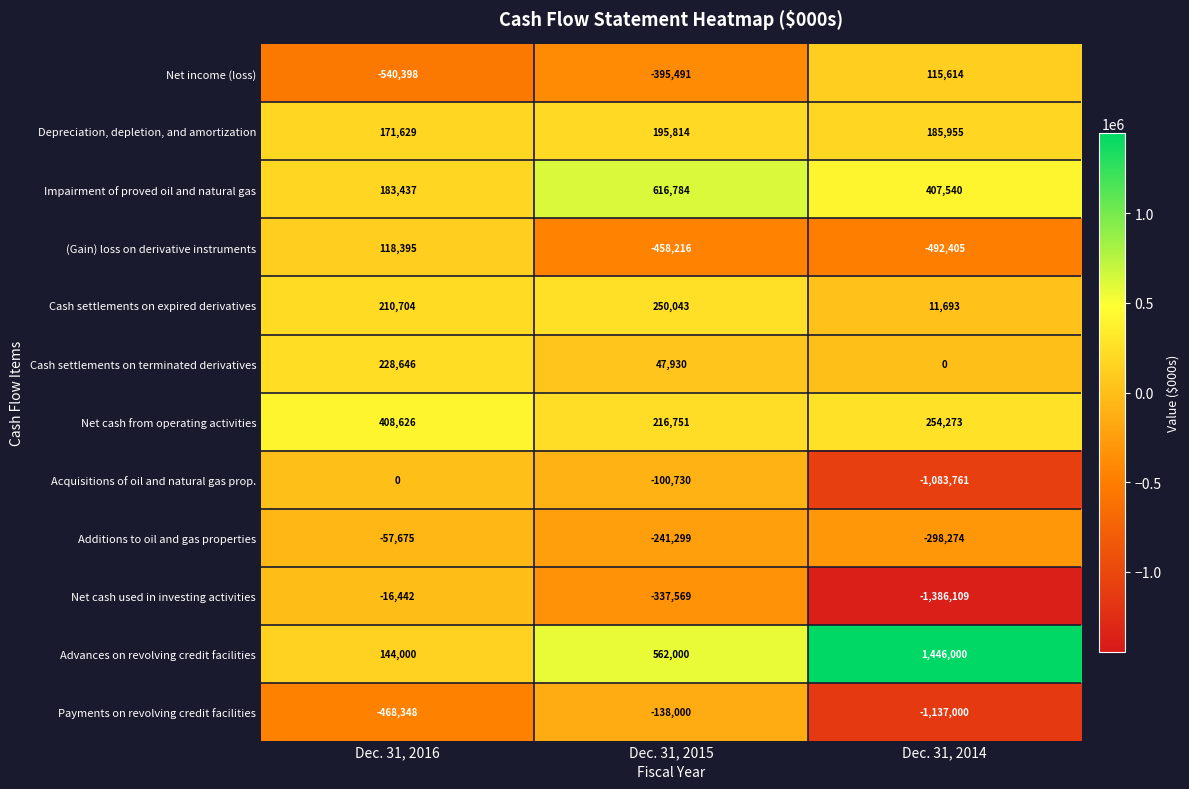

The value of Cash settlements on terminated derivatives at Dec. 31, 2016 is 228646. True or false?

True